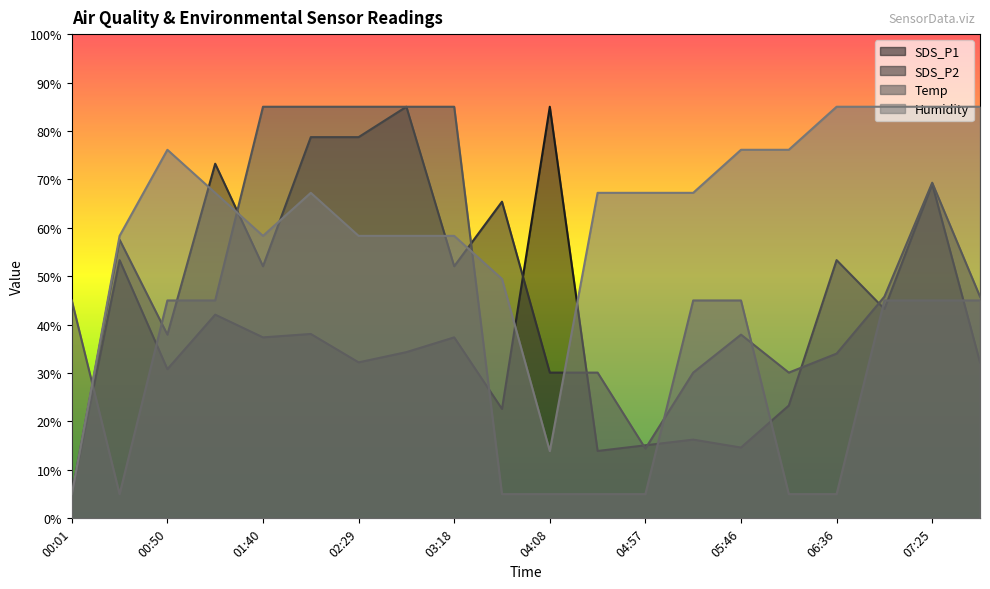

What position from the right is 06:11?

5